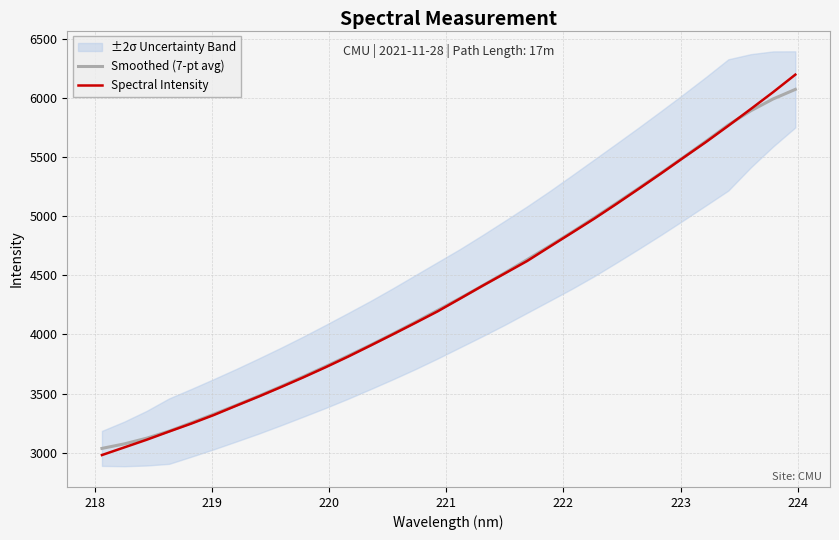

What is the value of the Smoothed (7-pt avg) point at the 26th from the left?

5366.2